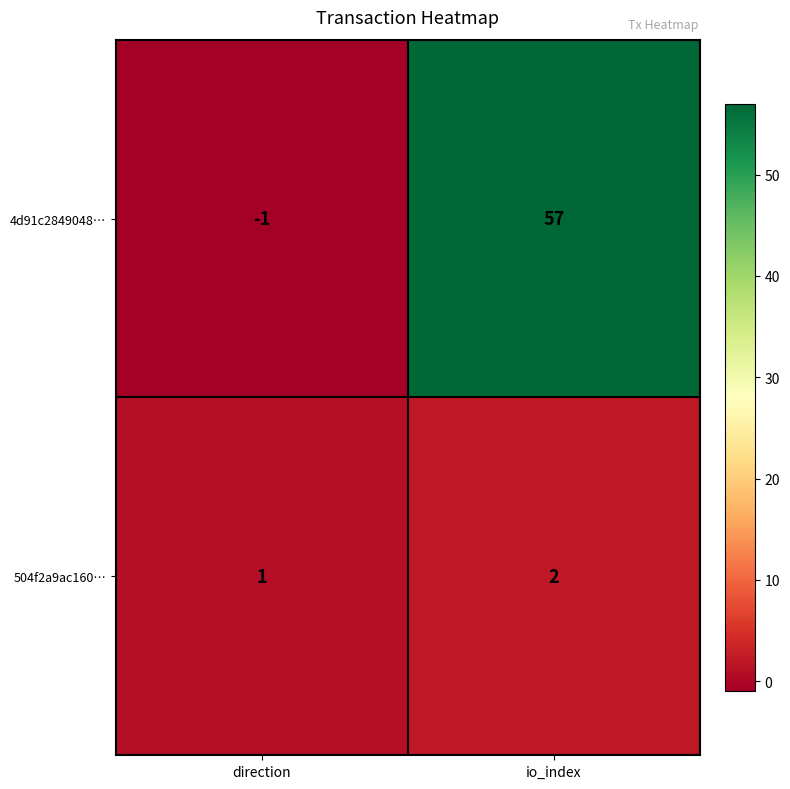

Where is 4d91c2849048… nearest to the value 28?

direction